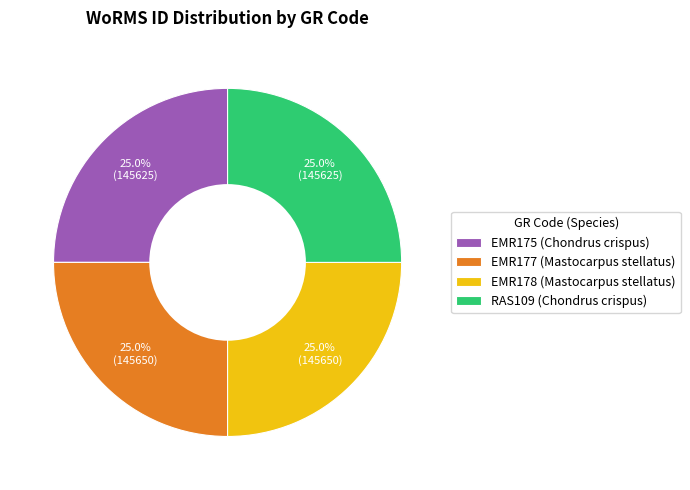

How many segments does this pie chart have?

4